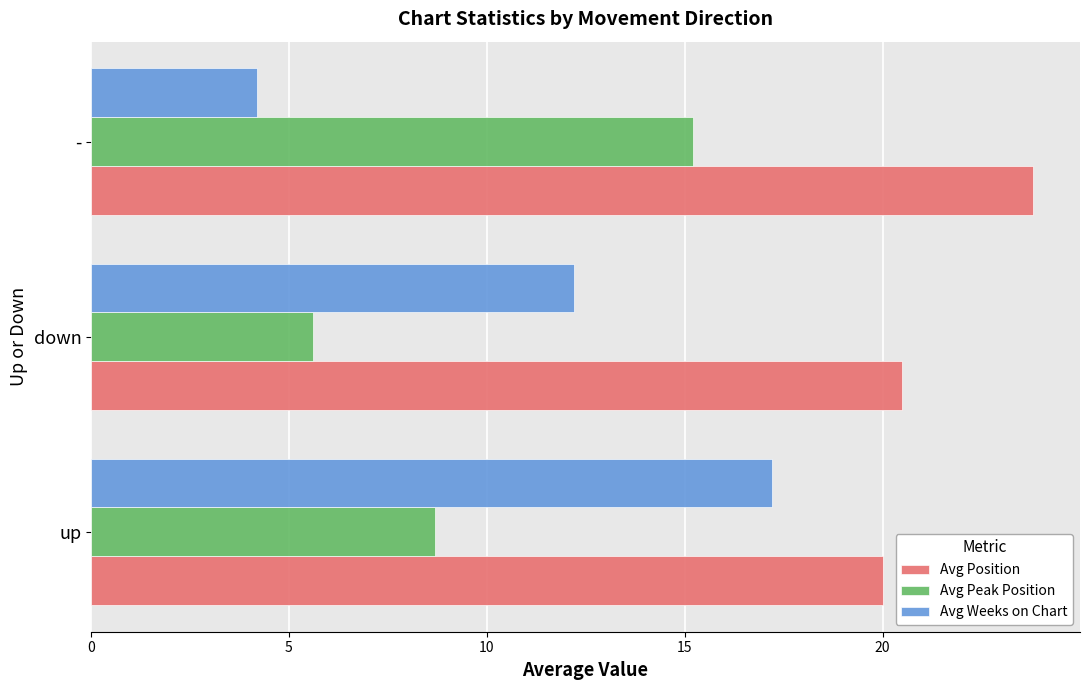

At which category is the sum across all series the highest?

up